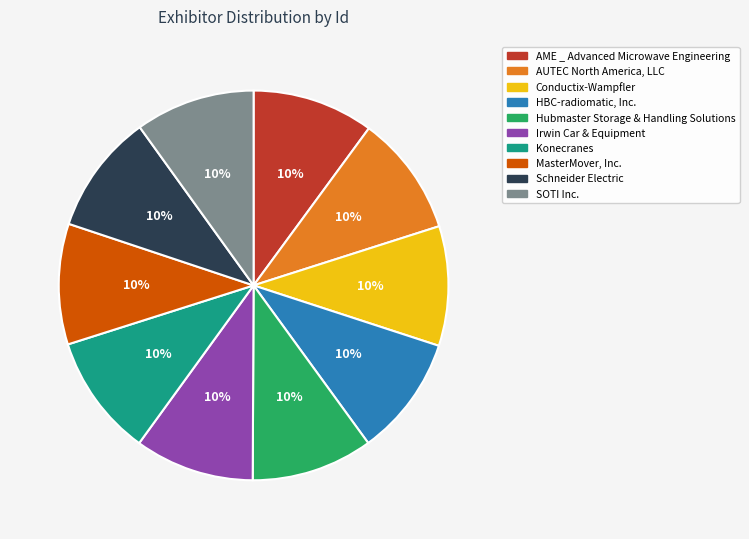

Count the number of slices in the pie.

10